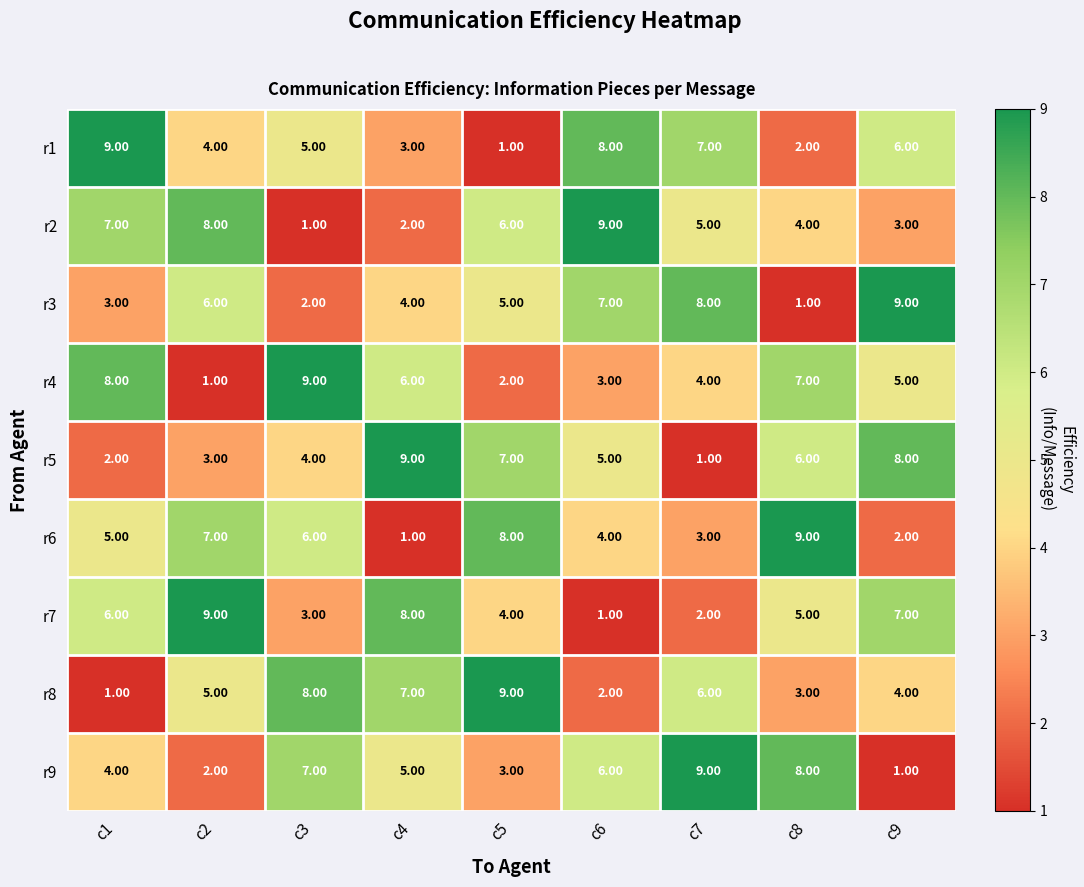

What is the difference between the maximum and minimum values in the r8 series?

8